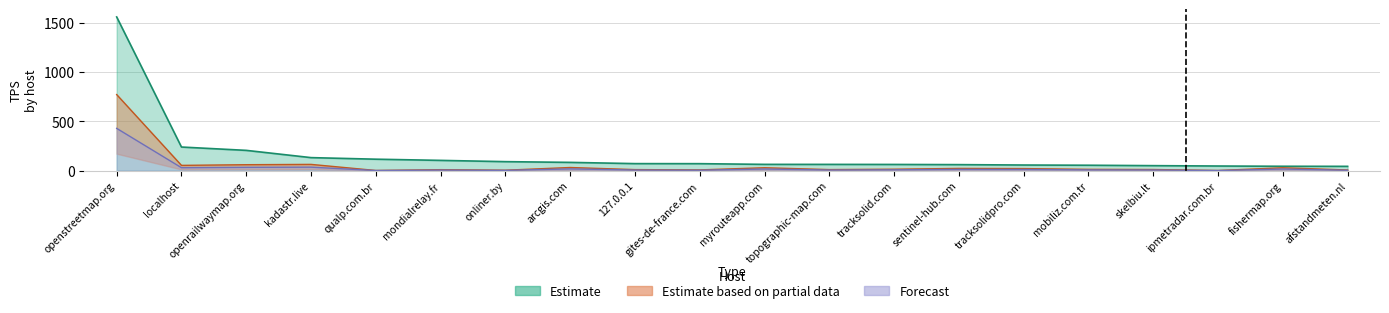

What is the approximate value of tps at myrouteapp.com?

63.4